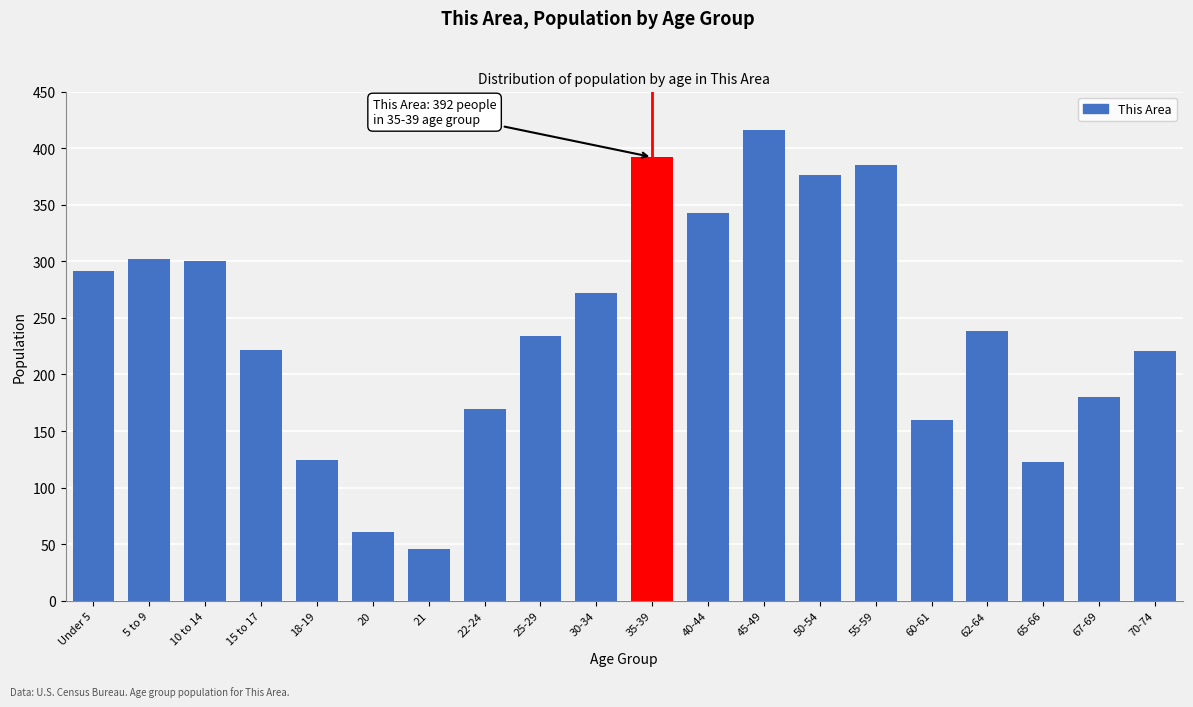

What is the average value?

243